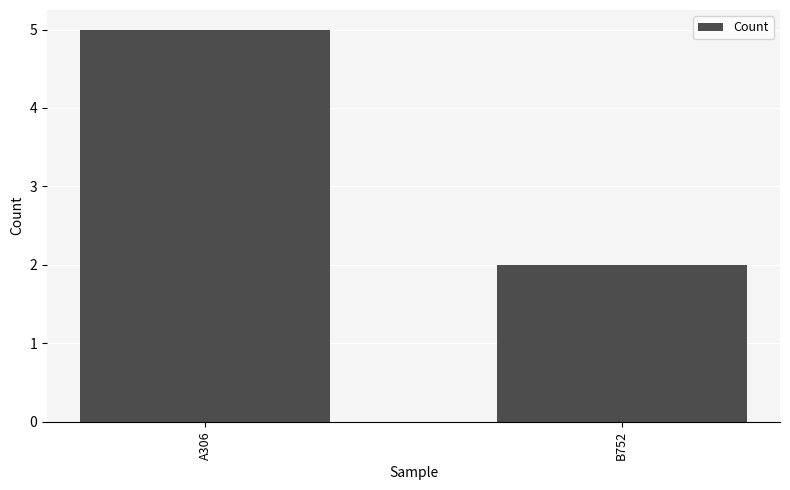

Between A306 and B752, which is larger?

A306